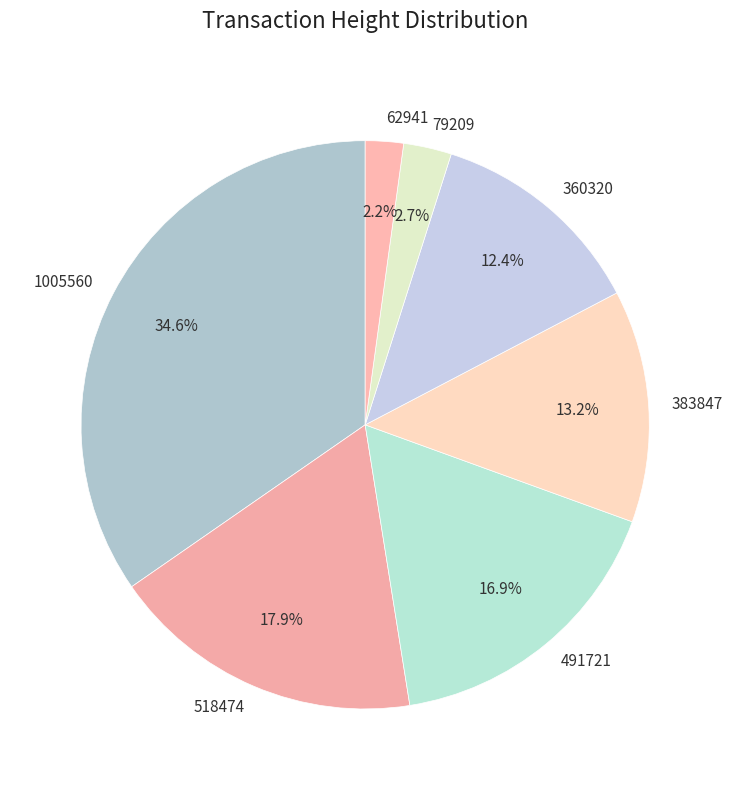

Count the number of slices in the pie.

7